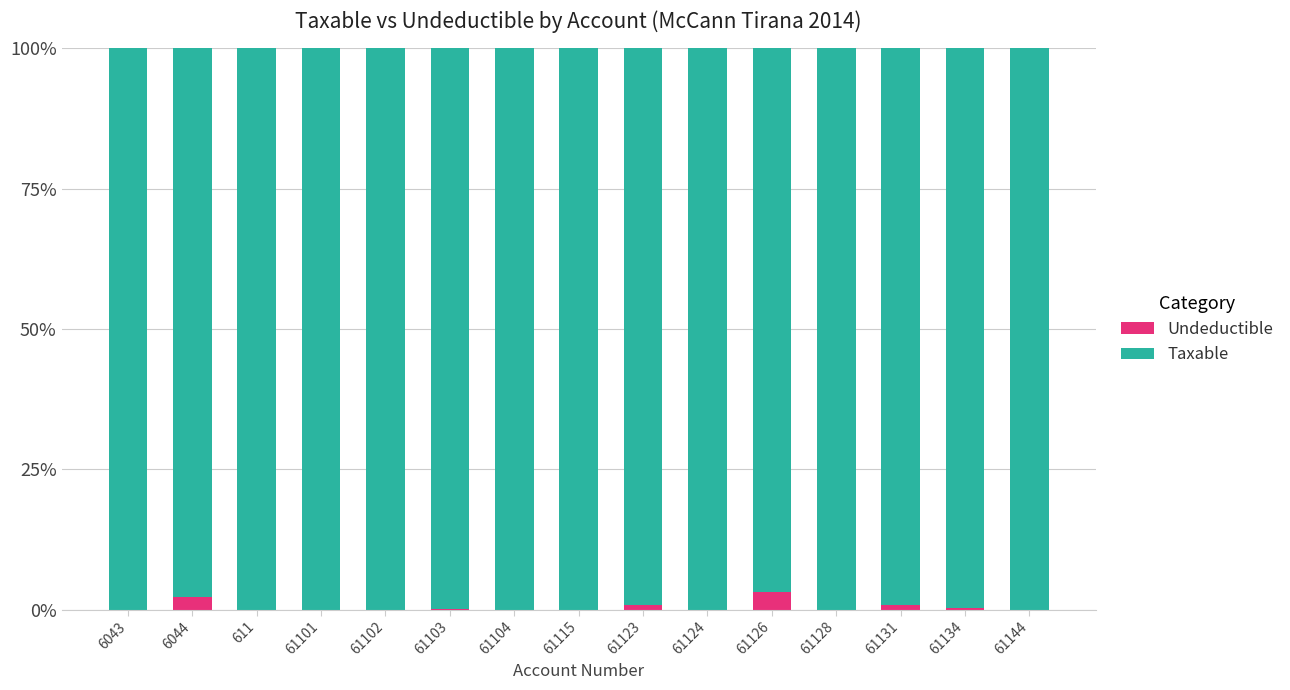

What is the sum of the Taxable values at 61144 and 6044?

2.0